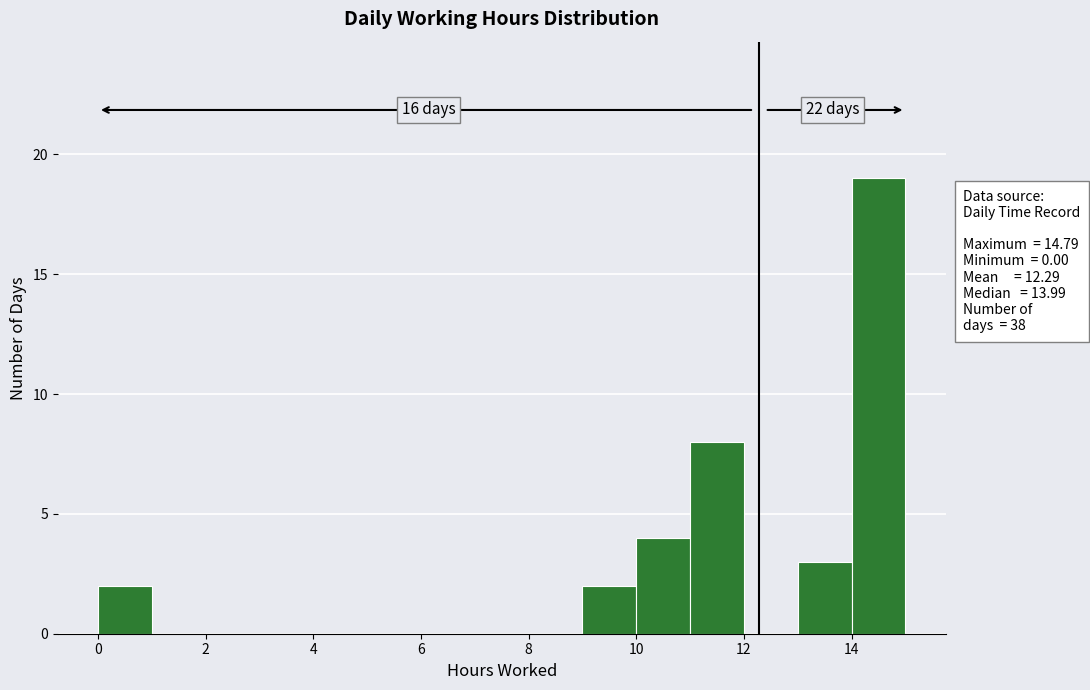

Which range on the x-axis has the tallest bar?

14 to 15